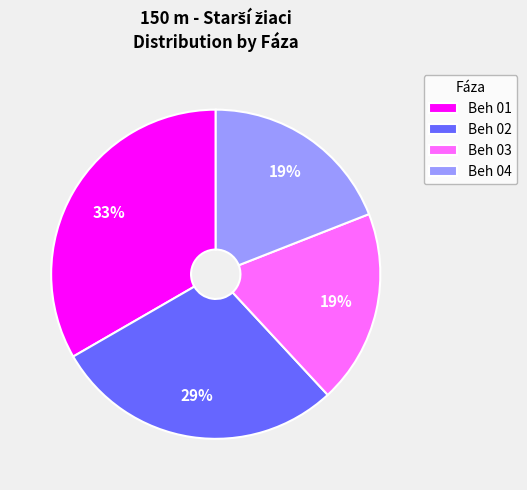

Is the sum of Beh 02 and Beh 01 greater than half?

Yes